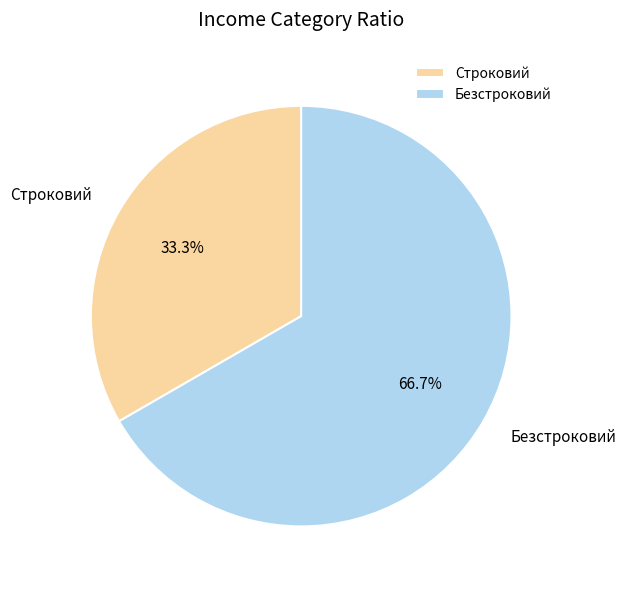

To the nearest percent, what is the combined percentage of Строковий and Безстроковий?

100%